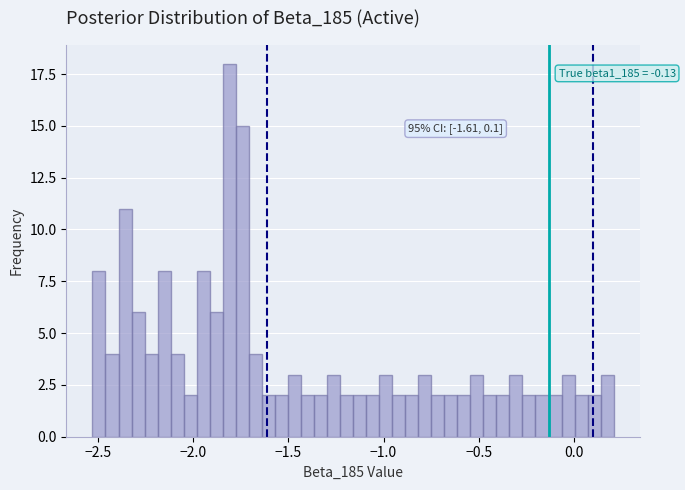

Read against the x-axis, roughly where is the centre of the tallest bar?

-1.80